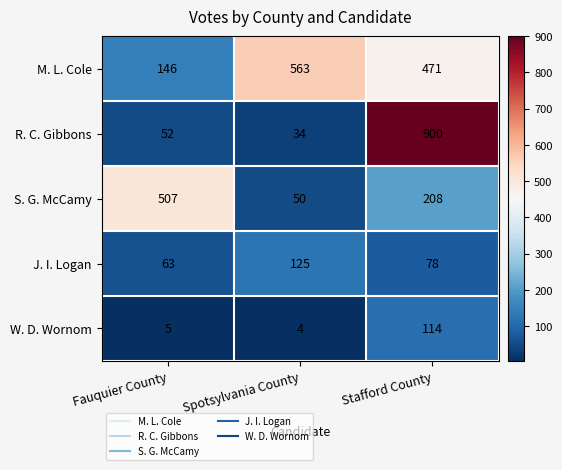

What is the maximum value shown in the chart?

900